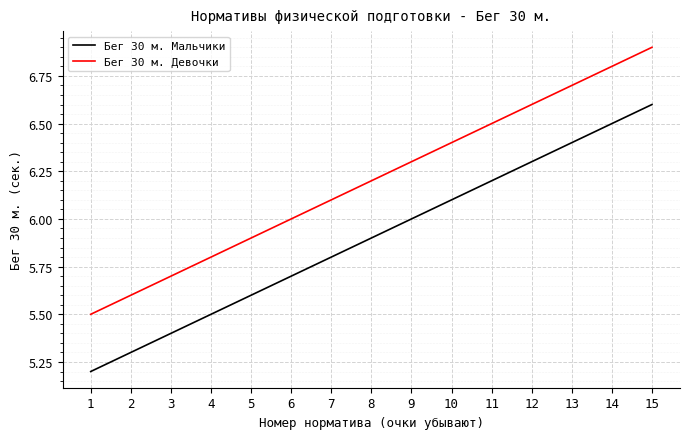

Reading left to right, list all the values displayed in this chart.

Бег 30 м. Мальчики: 1=5.2	2=5.3	3=5.4	4=5.5	5=5.6	6=5.7	7=5.8	8=5.9	9=6.0	10=6.1	11=6.2	12=6.3	13=6.4	14=6.5	15=6.6
Бег 30 м. Девочки: 1=5.5	2=5.6	3=5.7	4=5.8	5=5.9	6=6.0	7=6.1	8=6.2	9=6.3	10=6.4	11=6.5	12=6.6	13=6.7	14=6.8	15=6.9